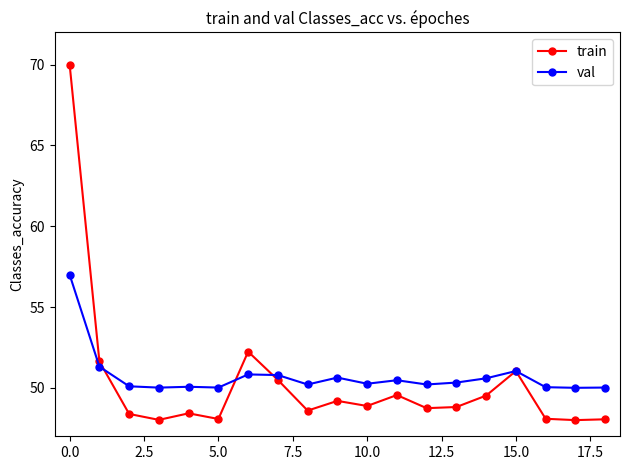

True or false: train has more than 0 interior local peaks.

True